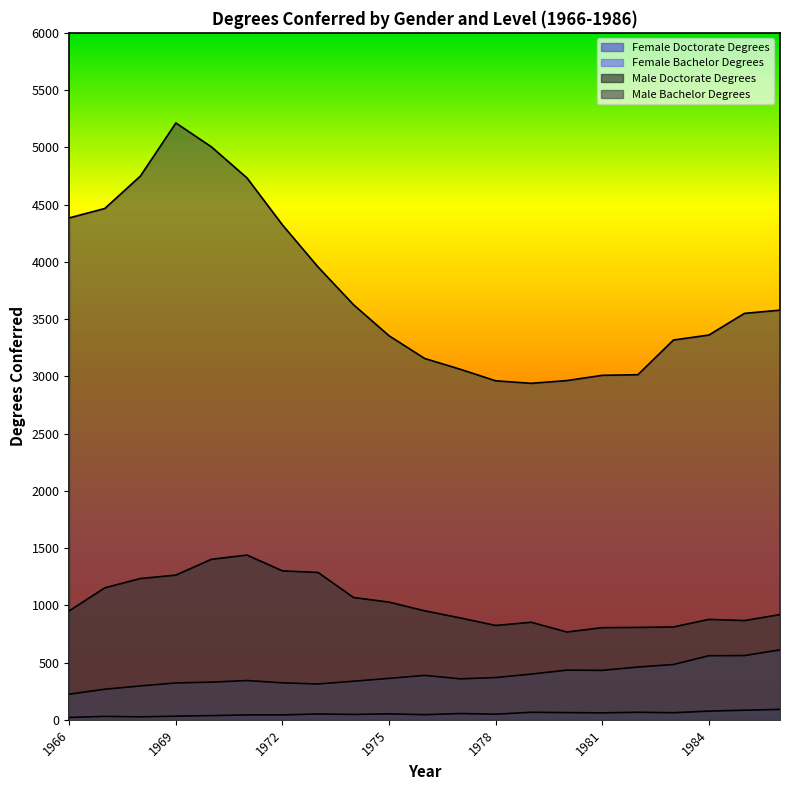

How many lines are shown in the chart?

4